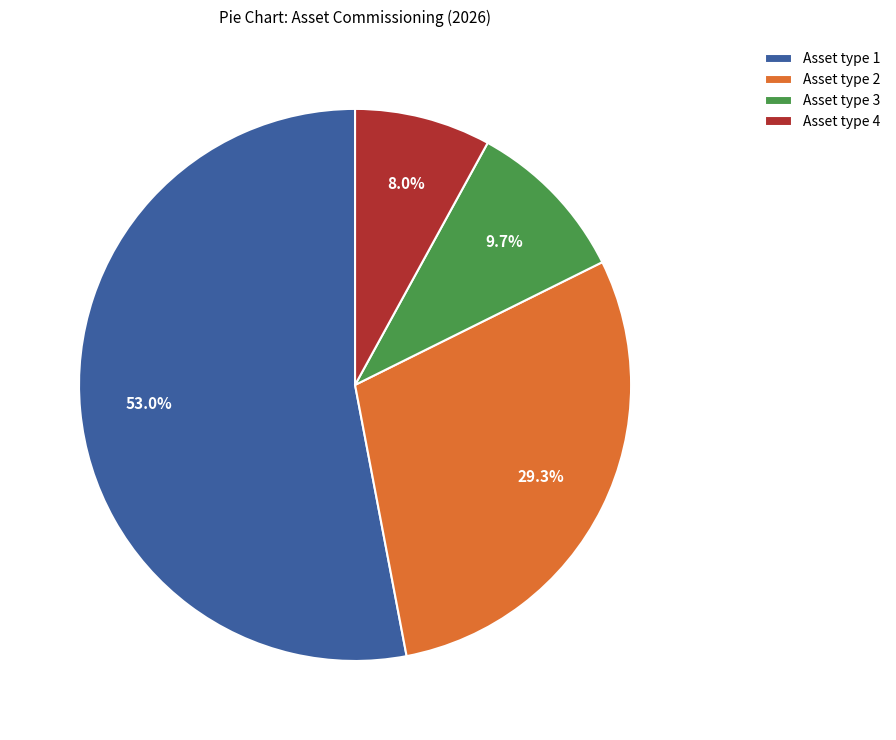

Is there a majority slice in this chart?

Yes